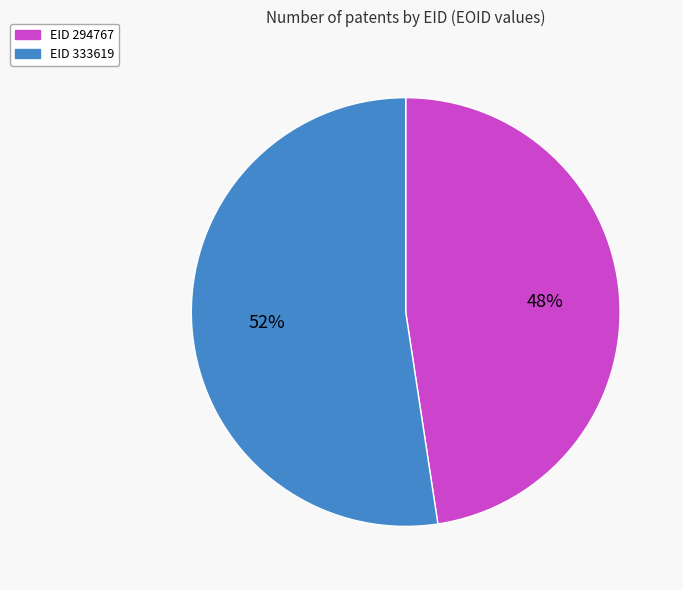

Does any single category account for the majority?

Yes